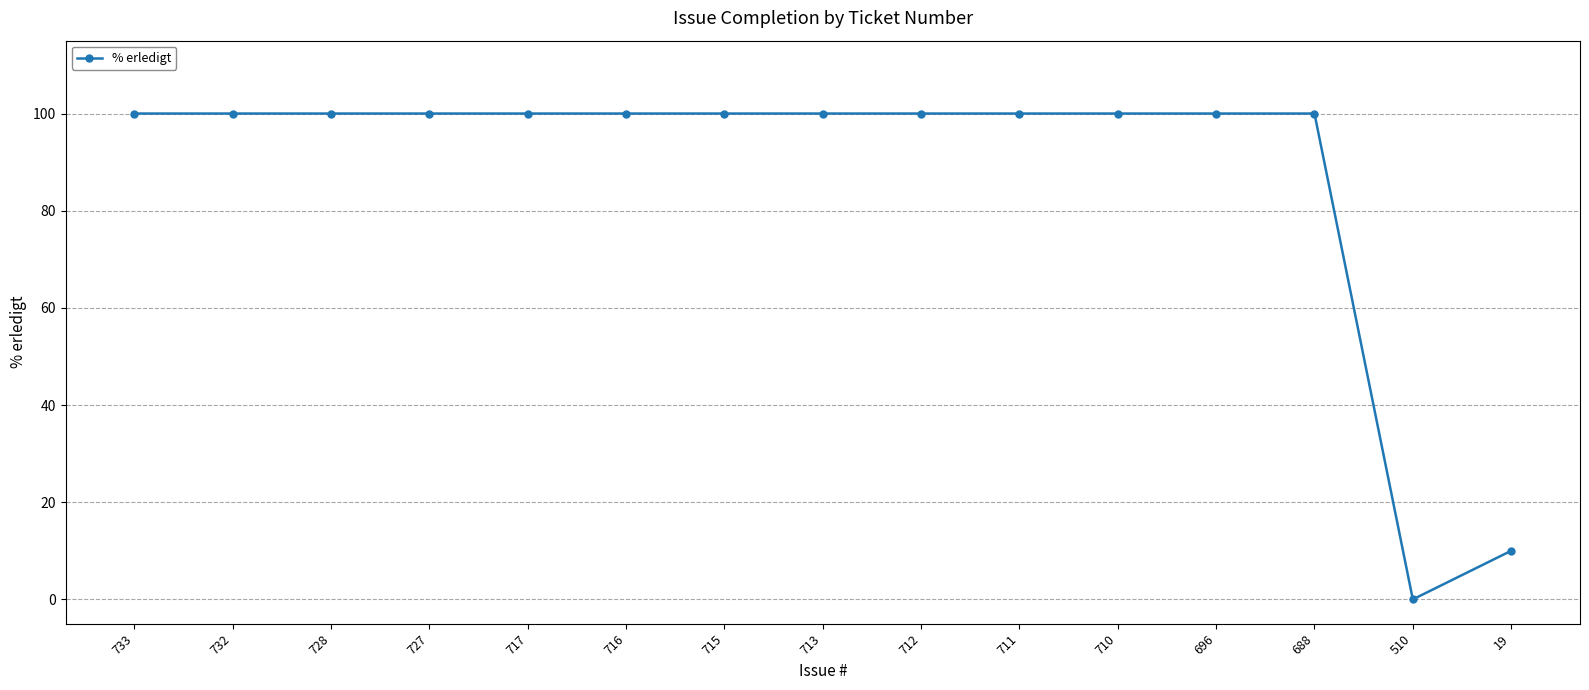

The chart shows a value of 100 at 713. True or false?

True